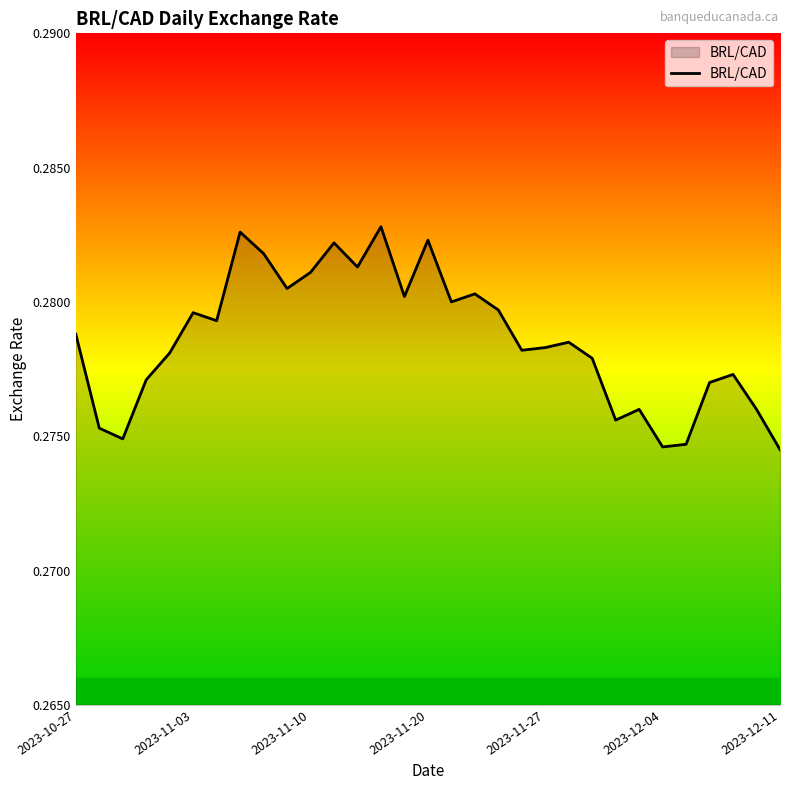

What is the sum of all values?

8.6